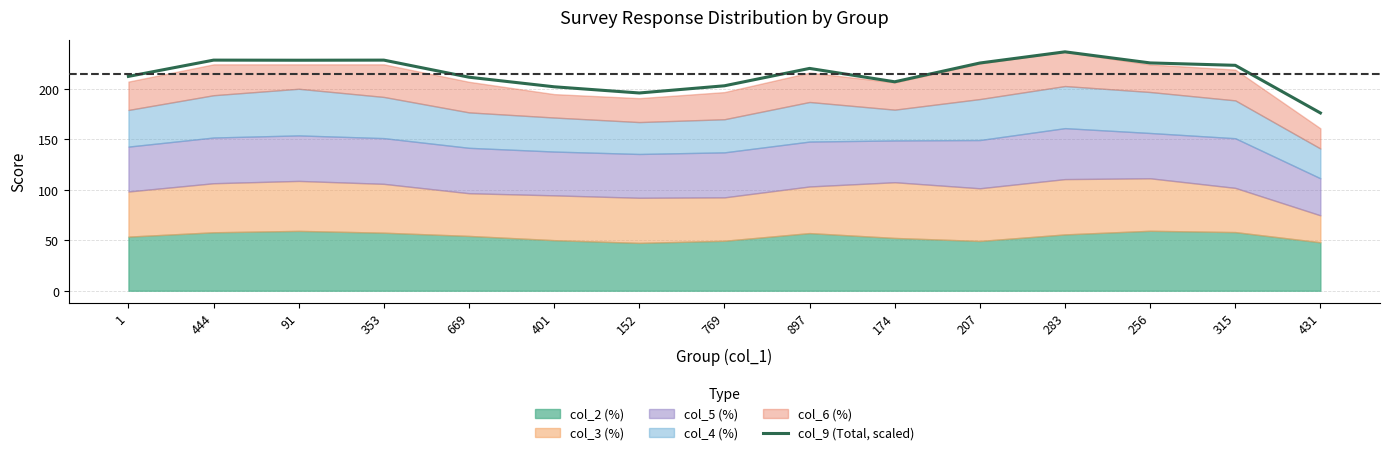

True or false: the data shows 153.3 at 315.

False